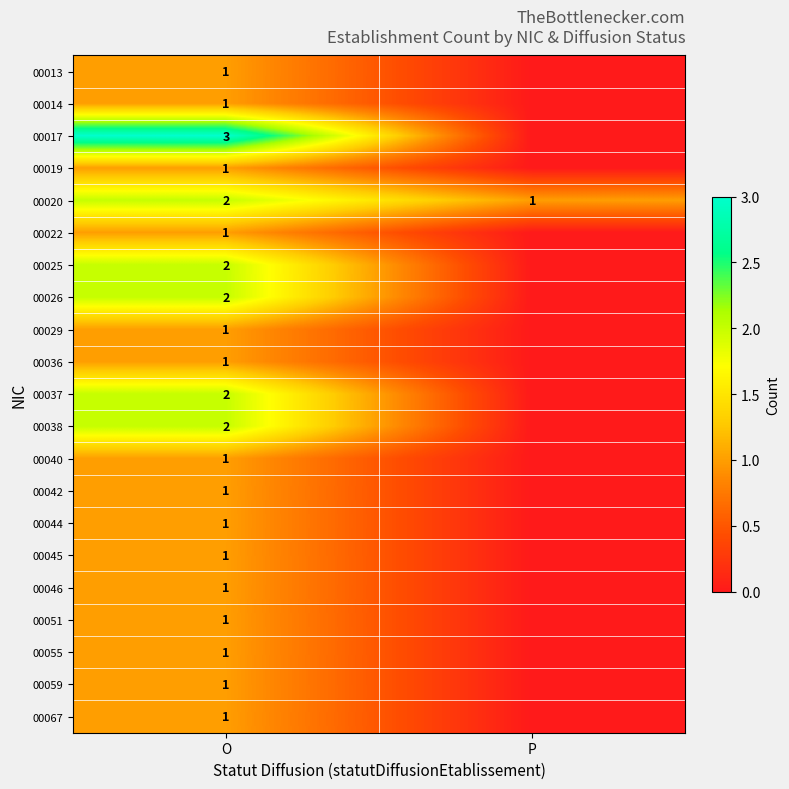

The value of 00029 at O is 0. True or false?

False